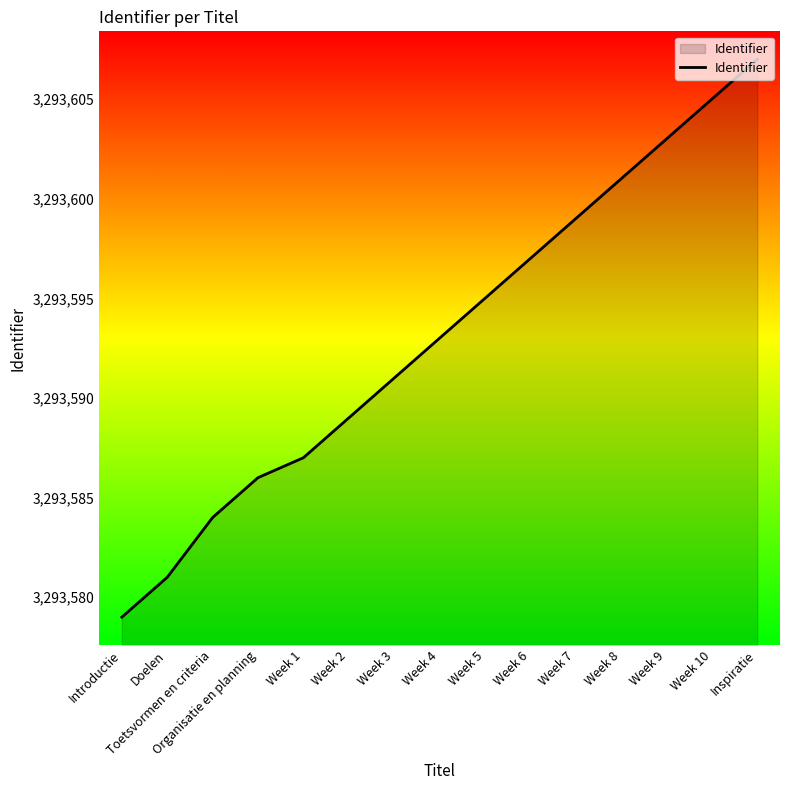

What is the approximate value at Toetsvormen en criteria?

3293584